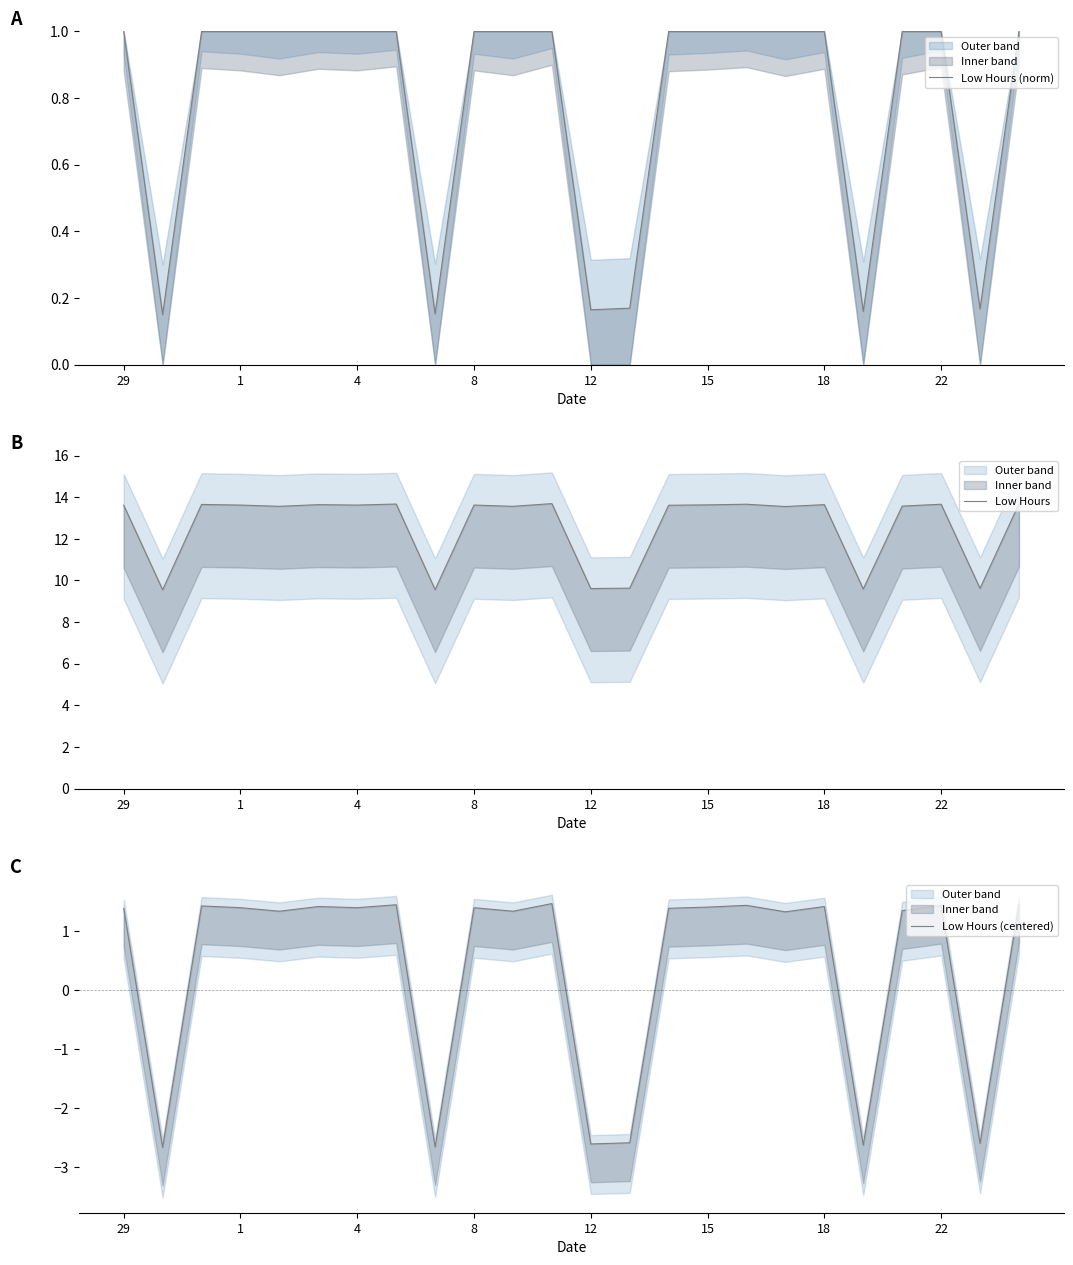

What is the total value across all series at 17?

15.9